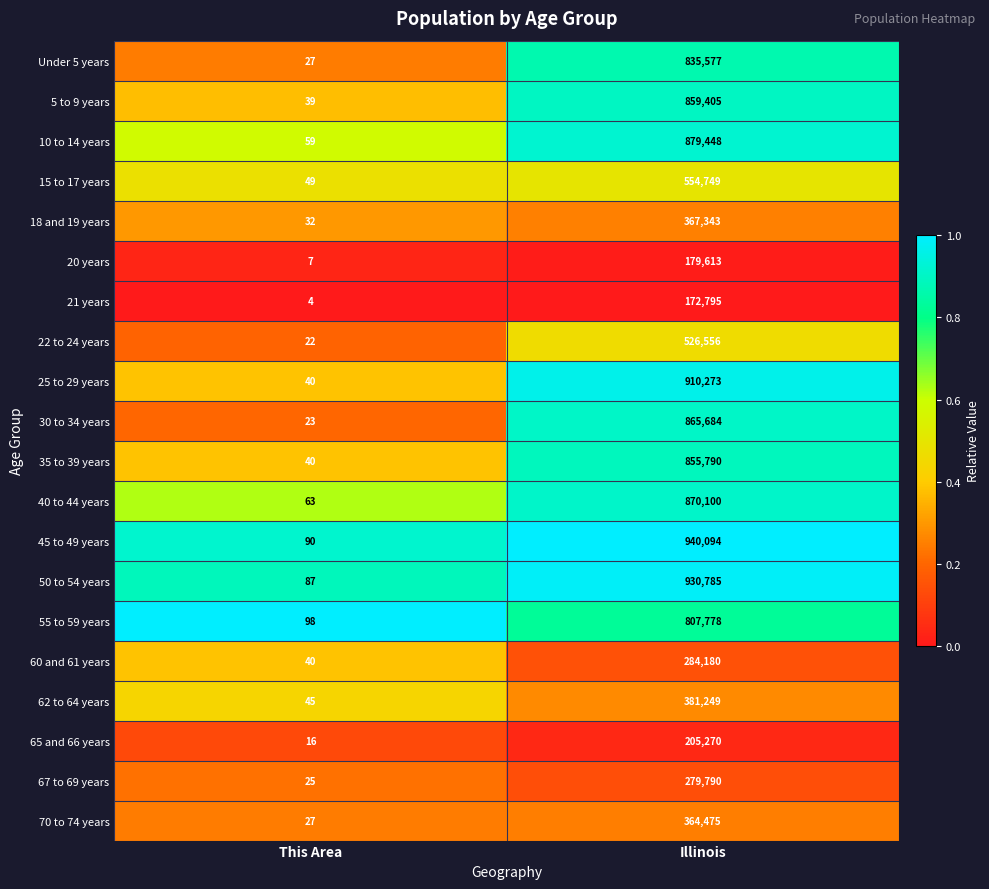

Between This Area and Illinois, which series saw the biggest shift?

45 to 49 years